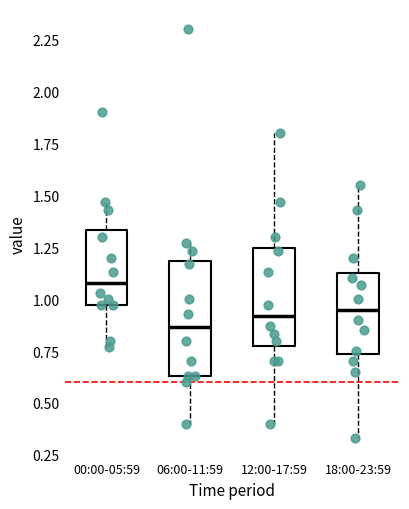

Where is the upper edge of the box for 06:00-11:59 on the y-axis? The values are not printed on the chart, so give them approximately, as read against the axis.

1.20